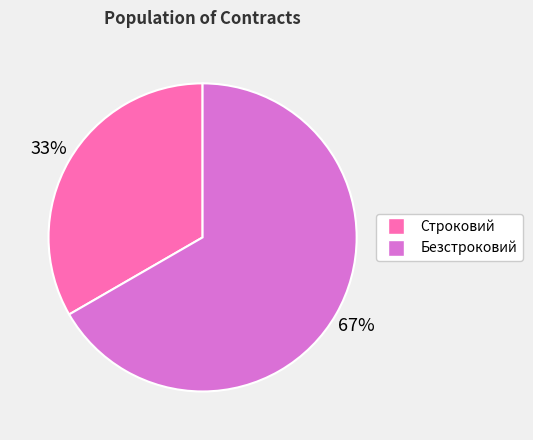

To the nearest percent, what is the average slice percentage?

50%